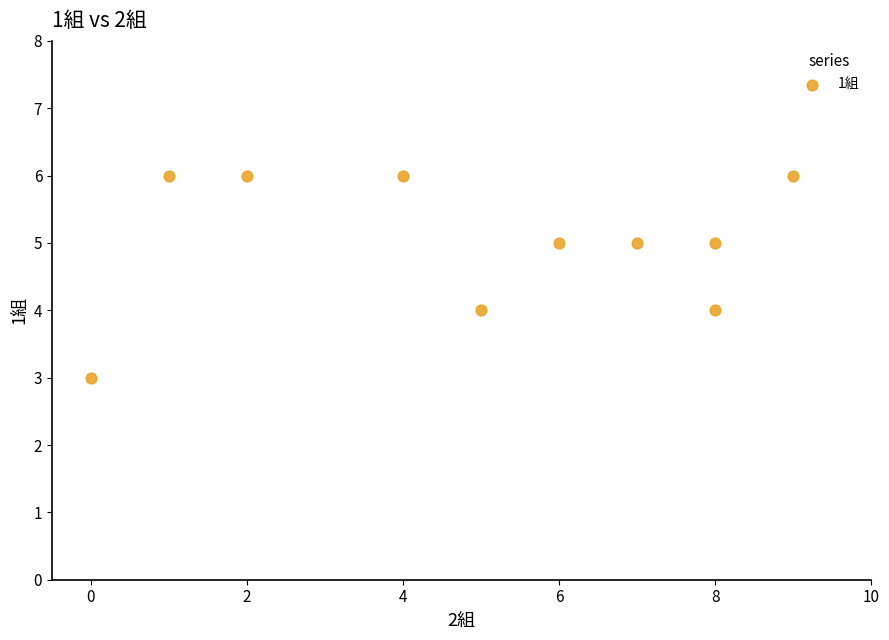

What is the range of Y values (max minus min)?

3